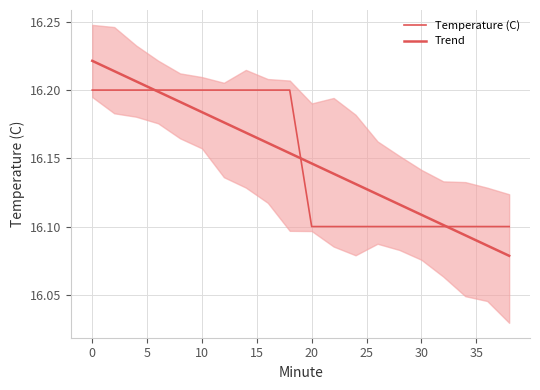

Reading left to right, extract all data points from this chart.

Temperature (C): 16.2	16.2	16.2	16.2	16.2	16.2	16.2	16.2	16.2	16.2	16.1	16.1	16.1	16.1	16.1	16.1	16.1	16.1	16.1	16.1
Trend: 16.2	16.2	16.2	16.2	16.2	16.2	16.2	16.2	16.2	16.2	16.1	16.1	16.1	16.1	16.1	16.1	16.1	16.1	16.1	16.1